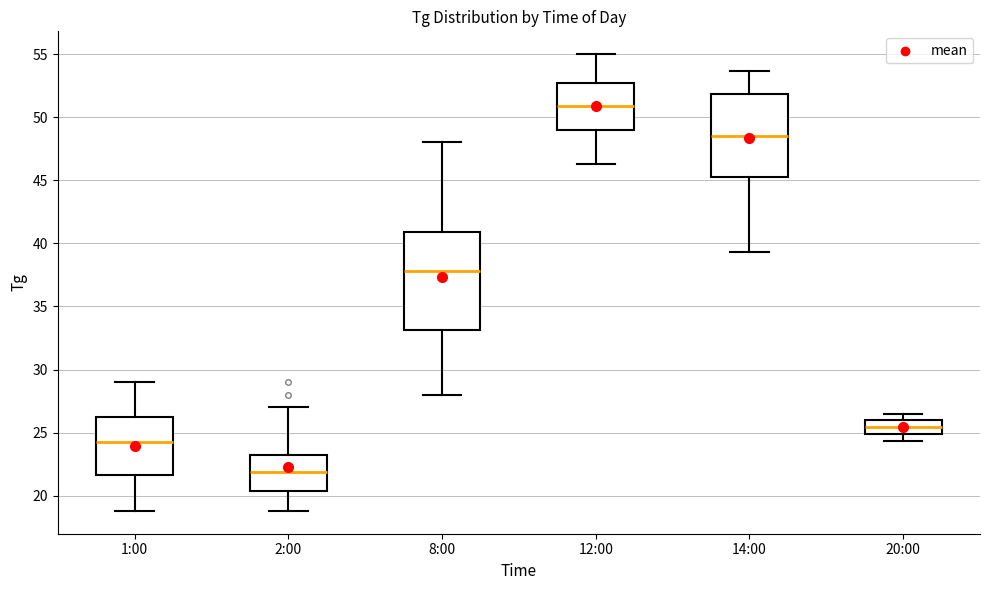

Reading left to right, read every box against the y-axis: the position of its median line, the range the box covers, and the ends of its whiskers. The values are not printed on the chart, so give them approximately, as read against the axis.

1:00: median 24.5, box 21.5 to 26.0, whiskers 19.0 to 29.0
2:00: median 22.0, box 20.5 to 23.0, whiskers 19.0 to 27.0
8:00: median 38.0, box 33.0 to 41.0, whiskers 28.0 to 48.0
12:00: median 51.0, box 49.0 to 52.5, whiskers 46.5 to 55.0
14:00: median 48.5, box 45.0 to 52.0, whiskers 39.5 to 53.5
20:00: median 25.5, box 25.0 to 26.0, whiskers 24.5 to 26.5